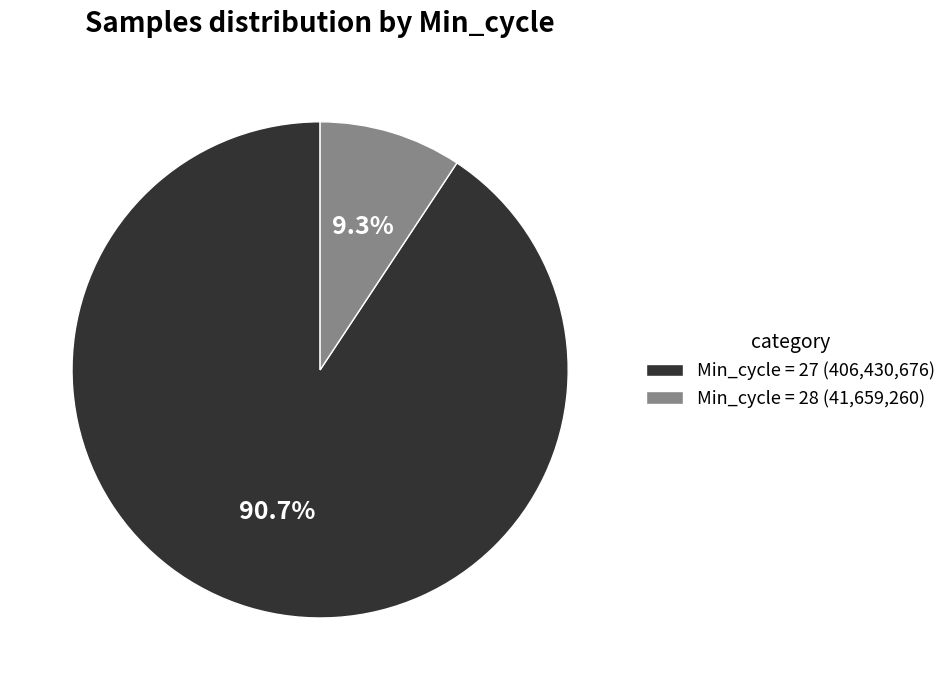

How many slices are in this pie chart?

2